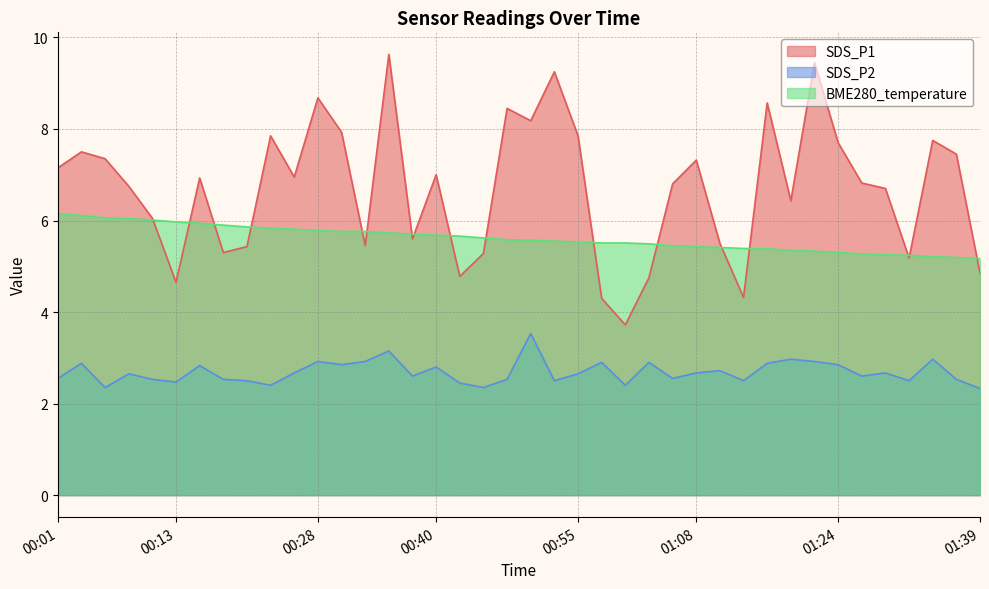

True or false: SDS_P1 and SDS_P2 cross at least once.

False